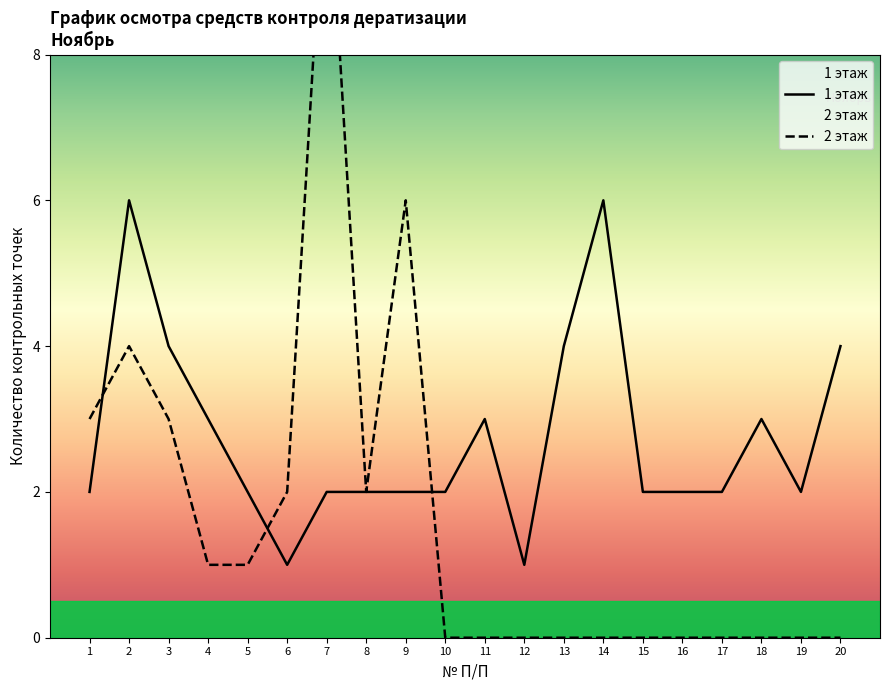

What is the maximum value shown in the chart?

11